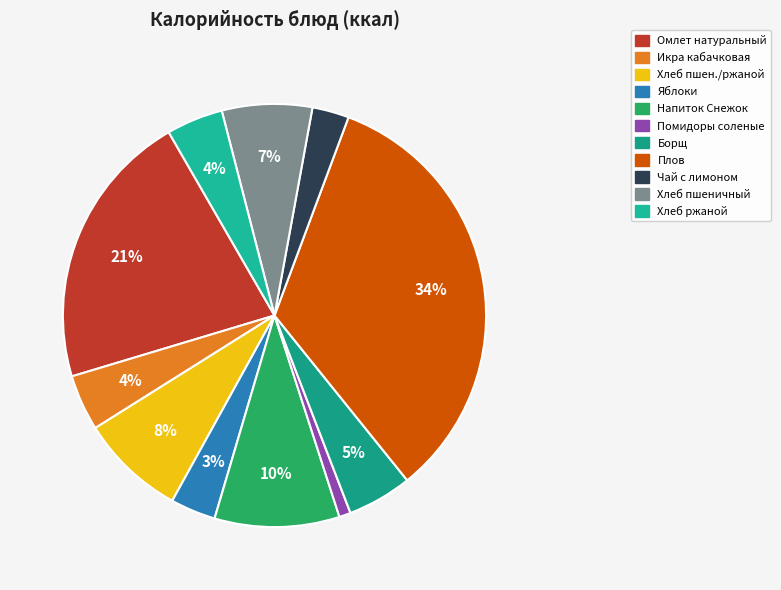

How many segments does this pie chart have?

11